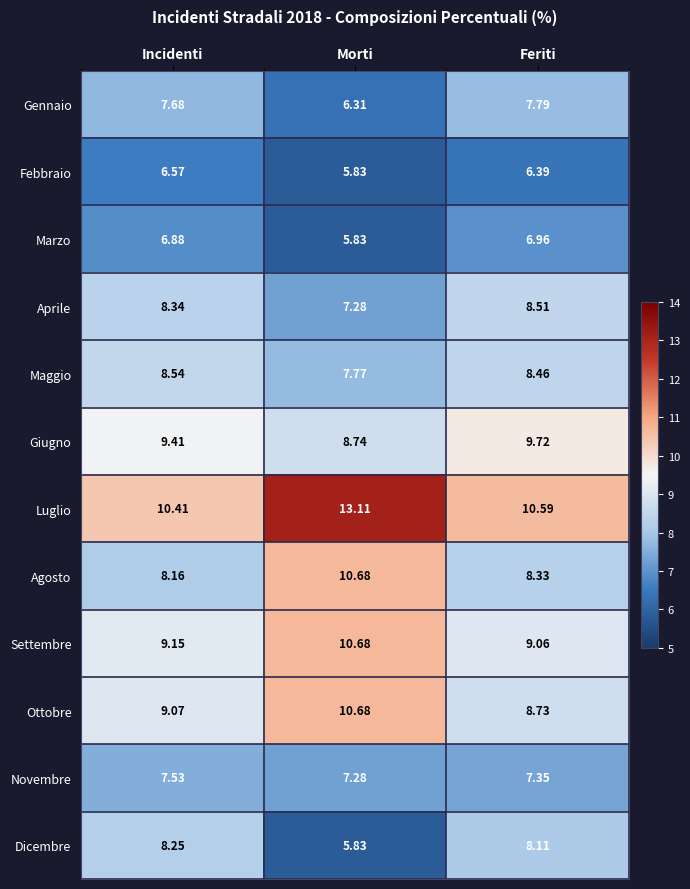

At which category is the sum across all series the highest?

Morti